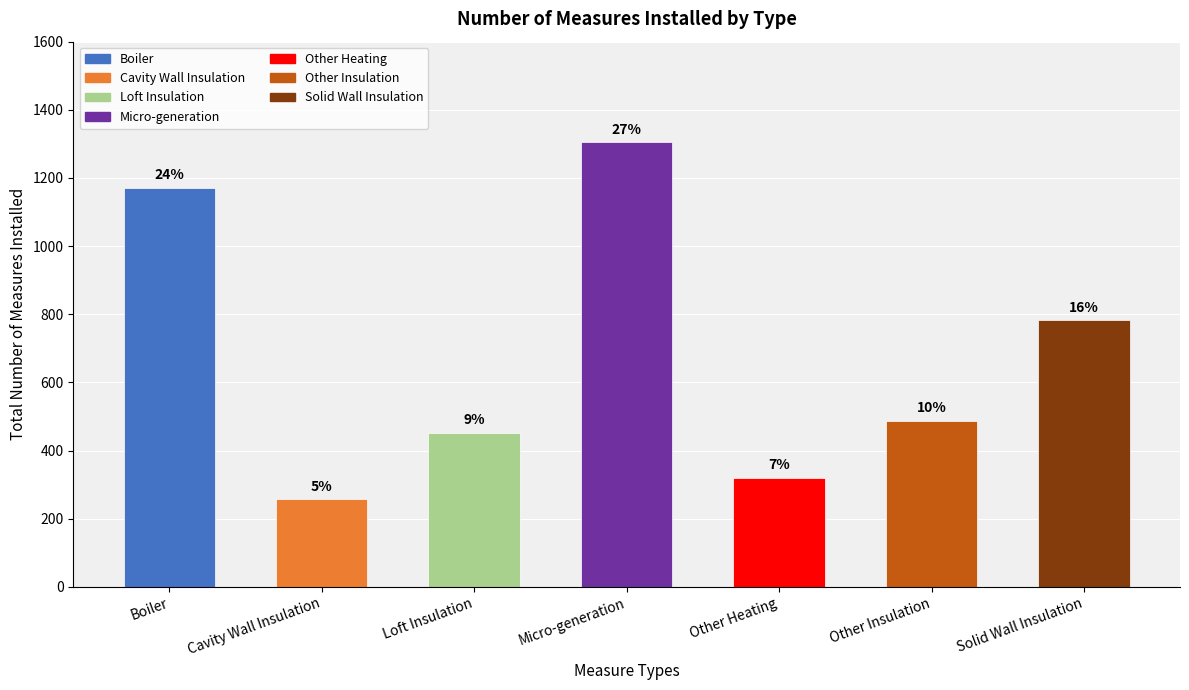

What position from the right is Solid Wall Insulation?

1